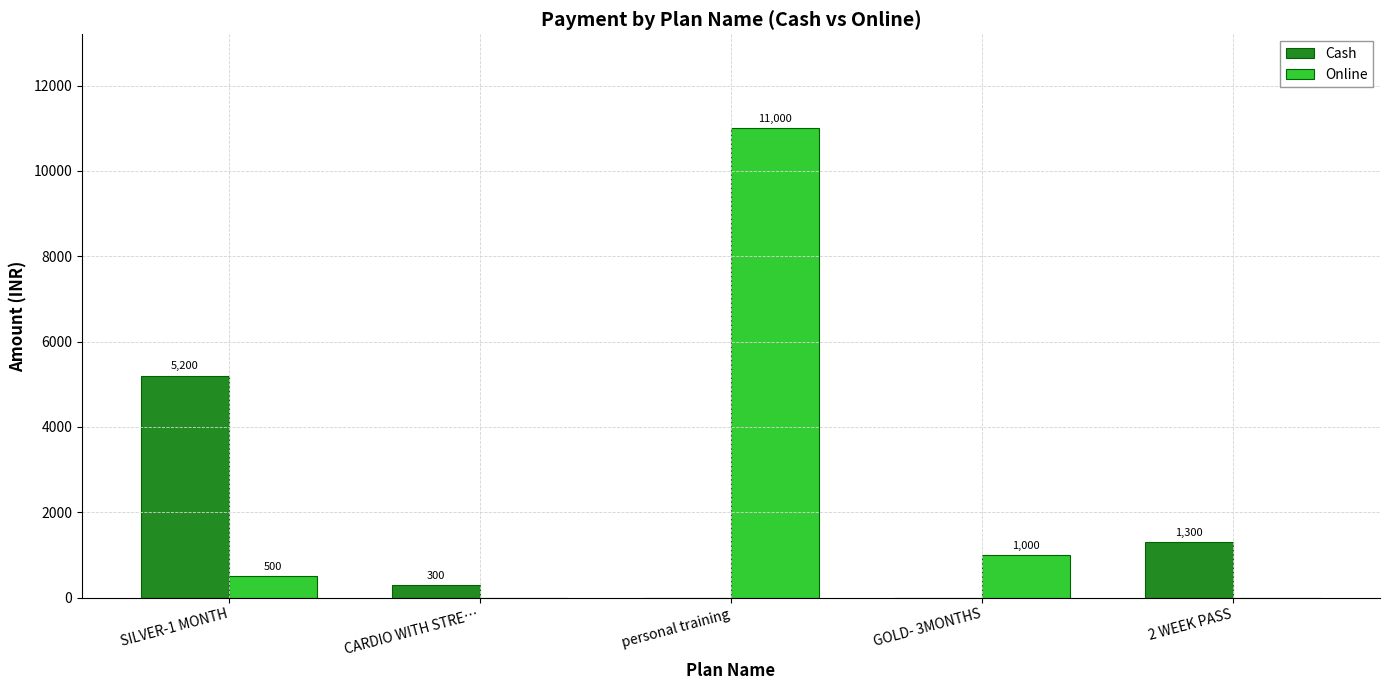

The value of Online at personal training is 11000. True or false?

True